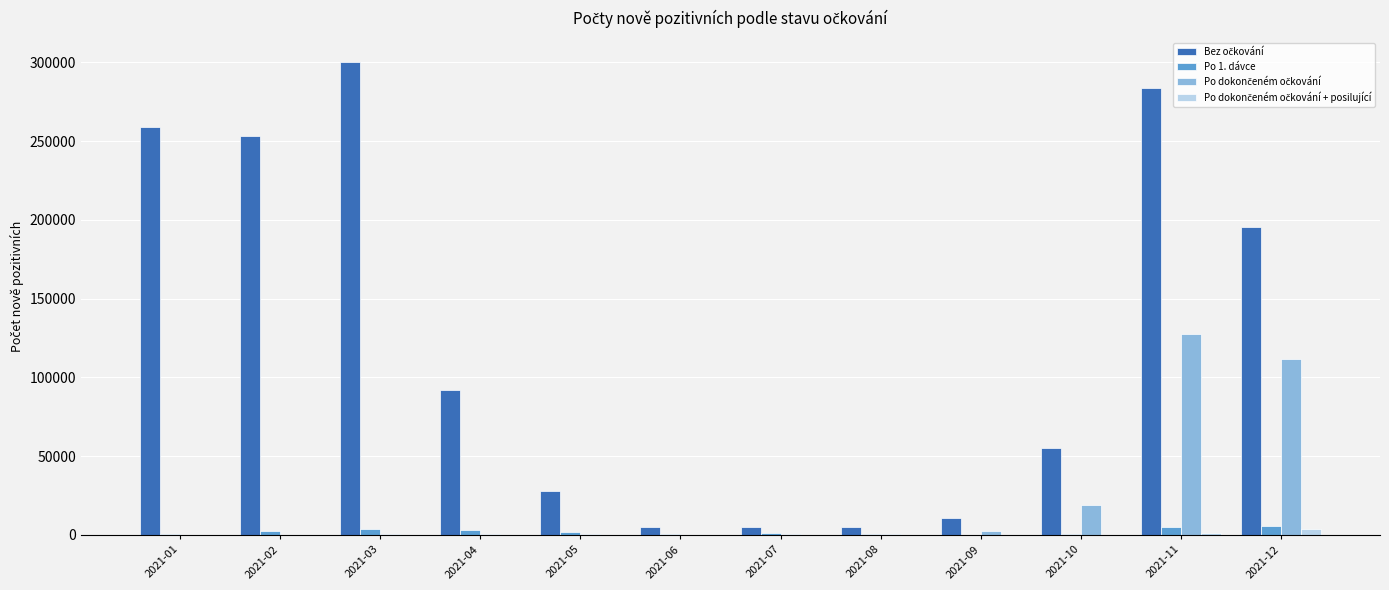

Which label corresponds to the largest value in the chart?

2021-03